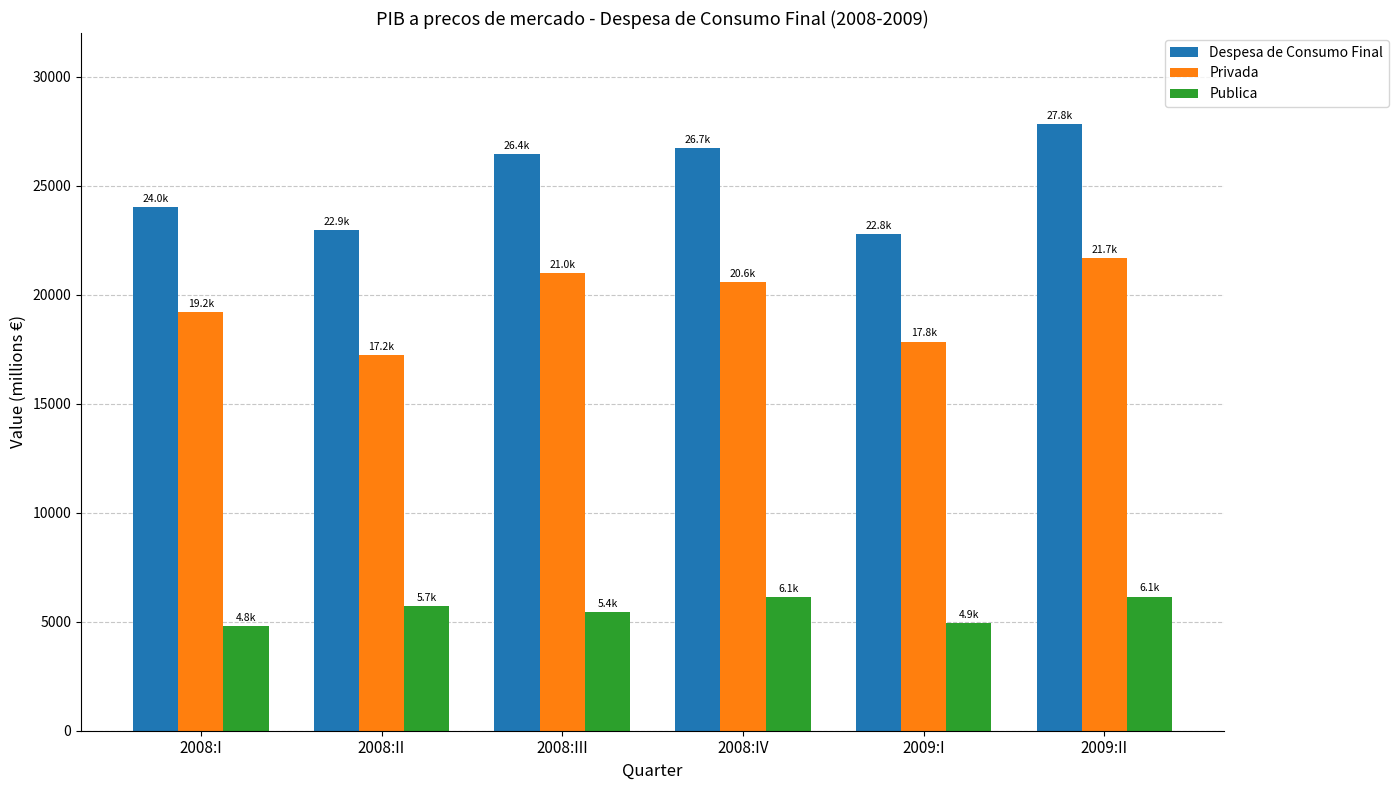

What is the difference between the highest and lowest values at 2008:III?

21001.5